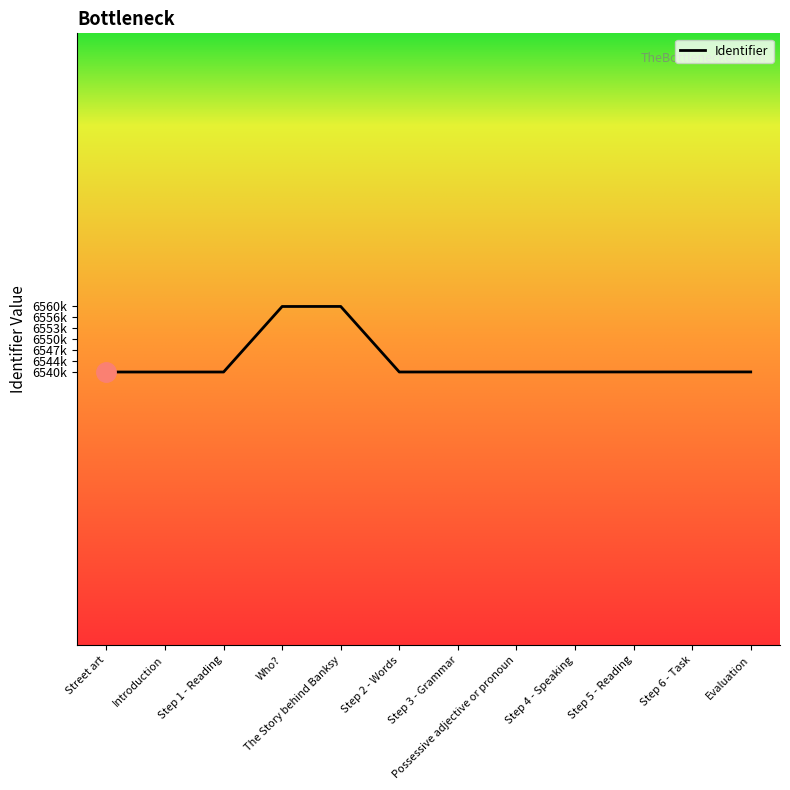

True or false: the data shows 10646999 at Step 6 - Task.

False